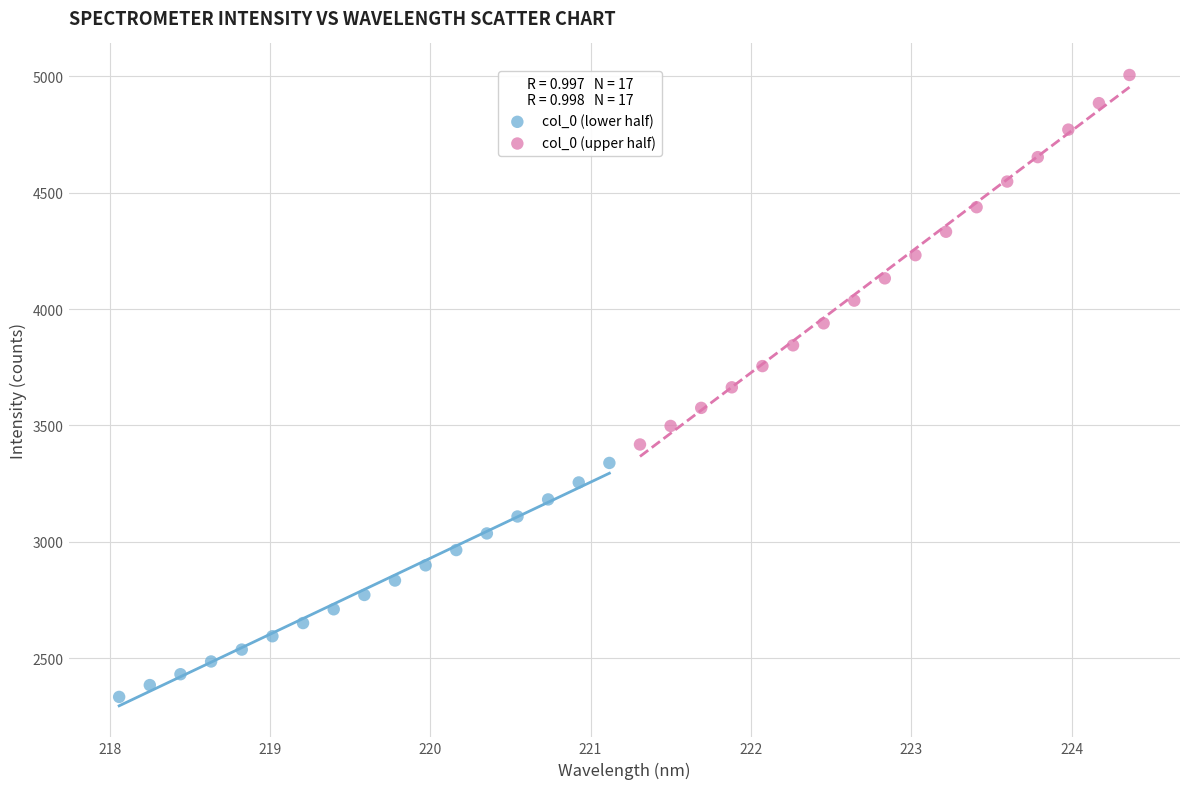

Which series reaches the minimum Y coordinate?

col_0 (lower half)